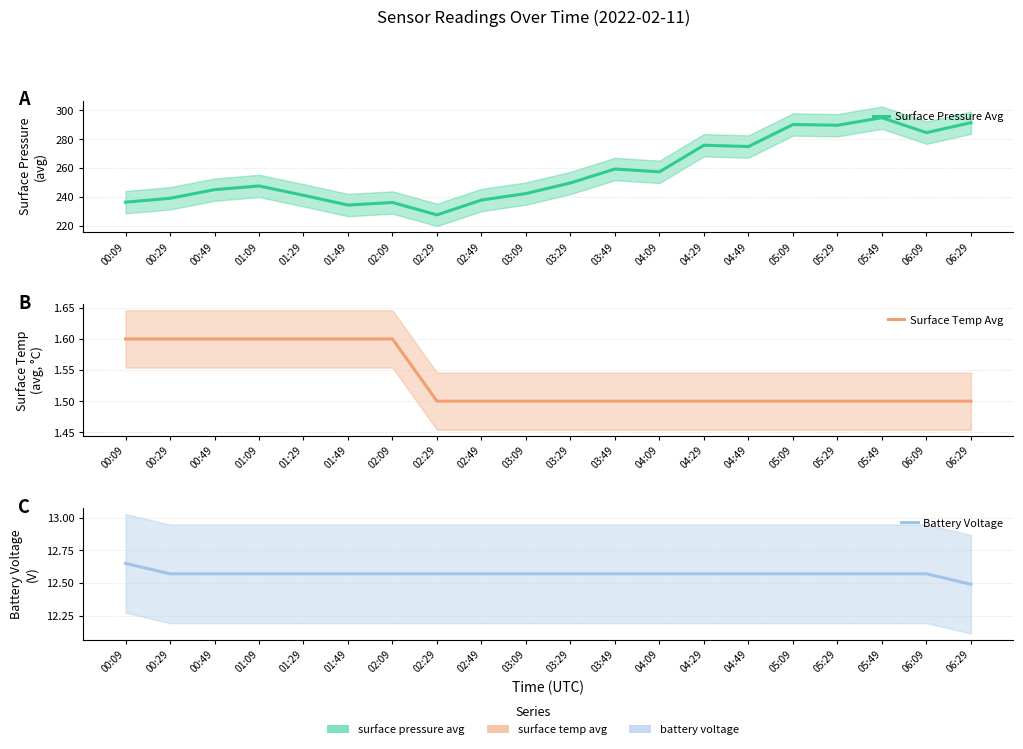

At 05:09, list the series in order from largest to smallest.

Surface Pressure Avg, Battery Voltage, Surface Temp Avg